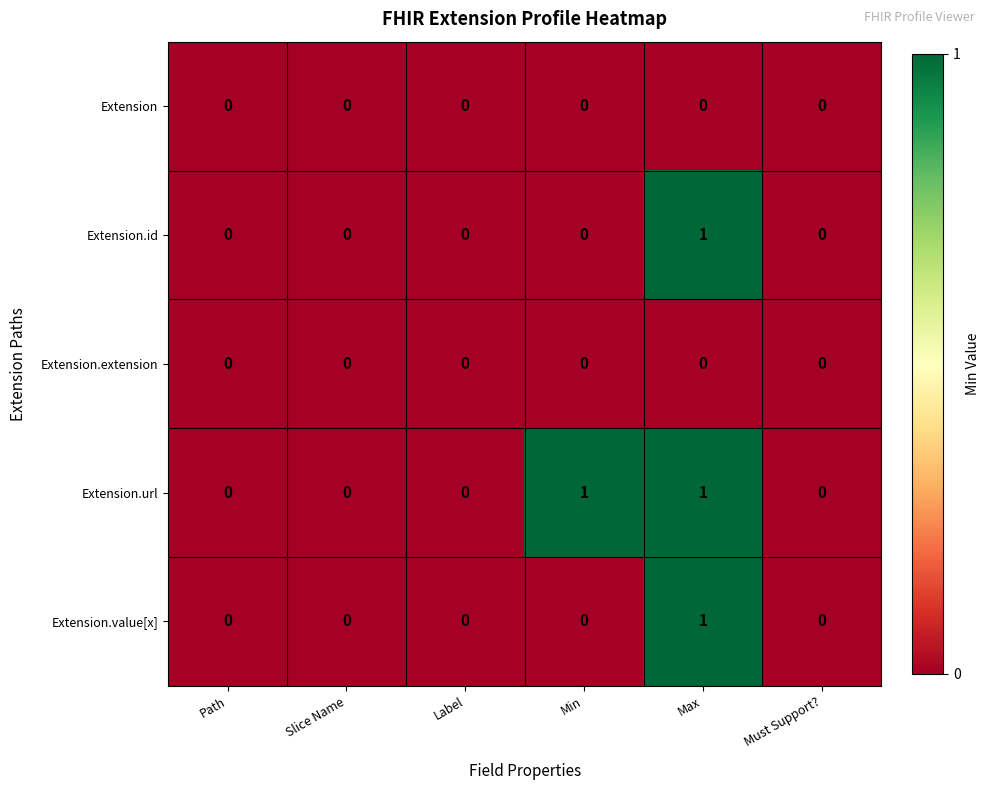

Which series changed the most between Label and Min?

Extension.url